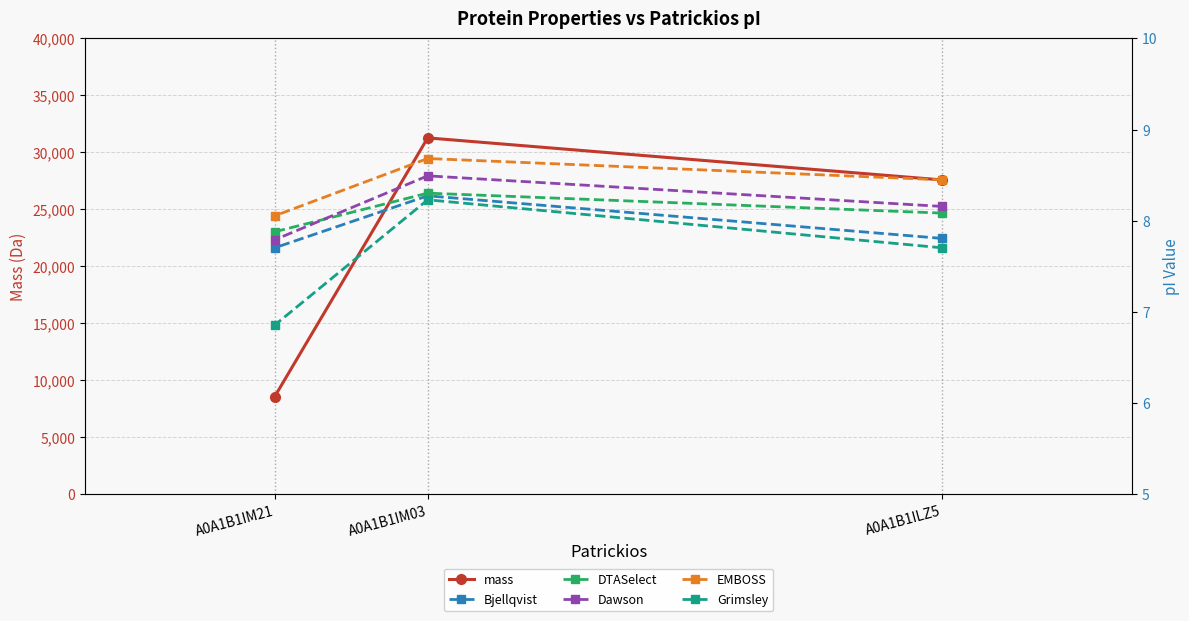

Count the number of data series in this chart.

6